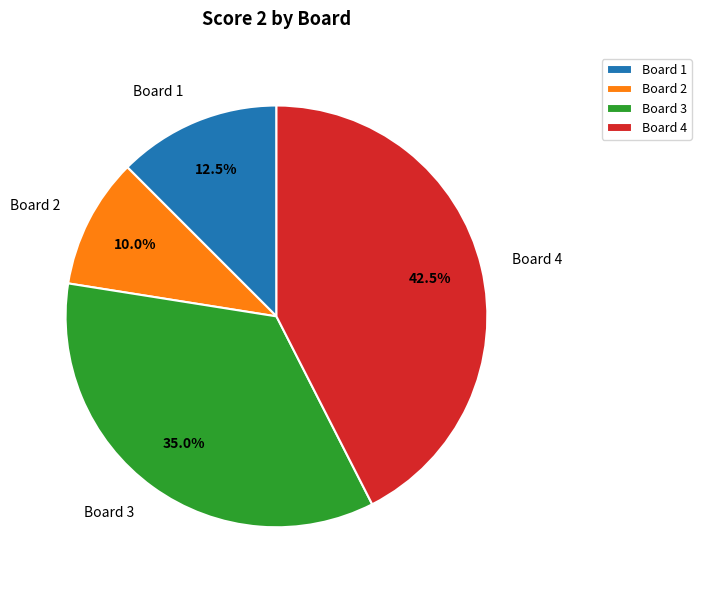

The Board 1 slice represents 21% of the pie. True or false?

False